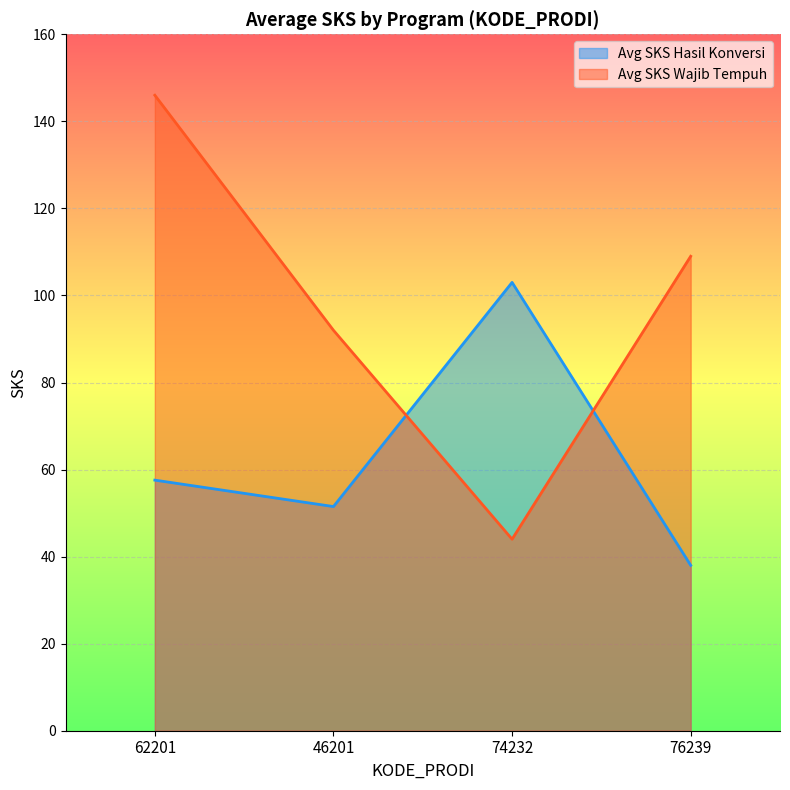

What value does the Avg SKS Hasil Konversi series have at 46201?

51.5